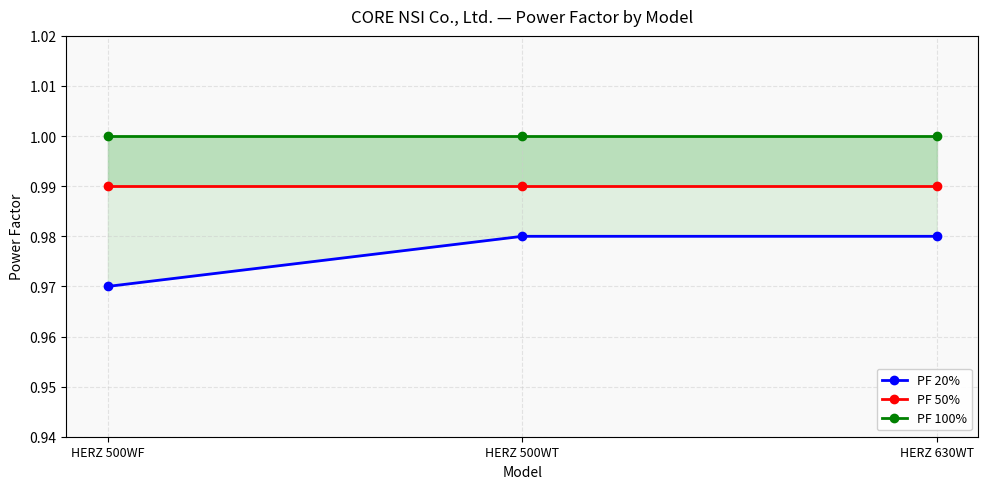

List the series in order of their overall mean, highest first.

PF 100%, PF 50%, PF 20%